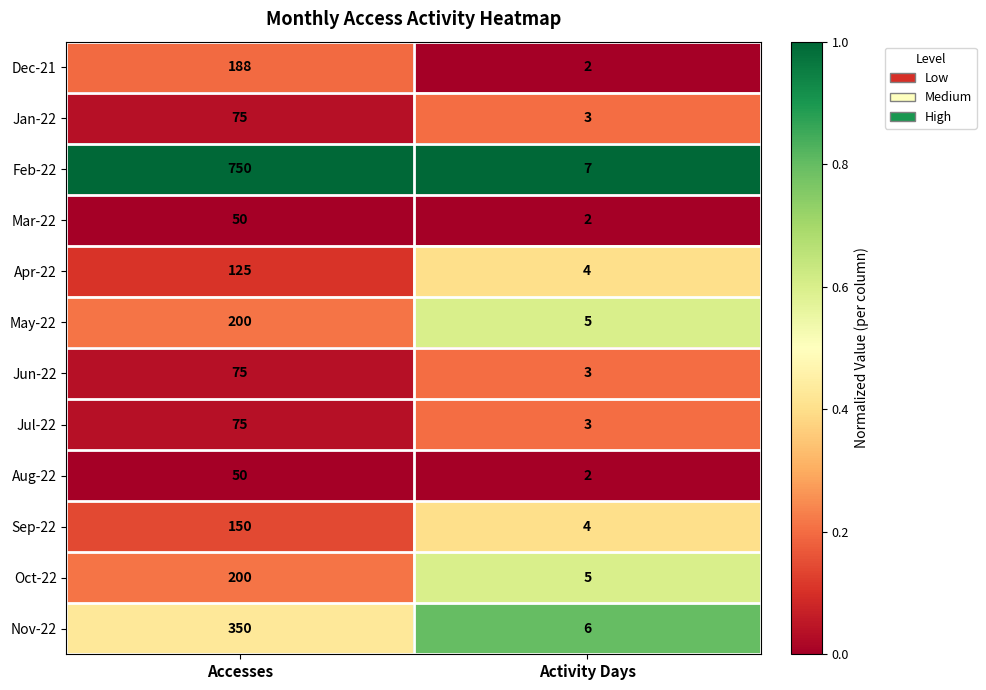

True or false: Nov-22 has a value of 6 at Activity Days.

True